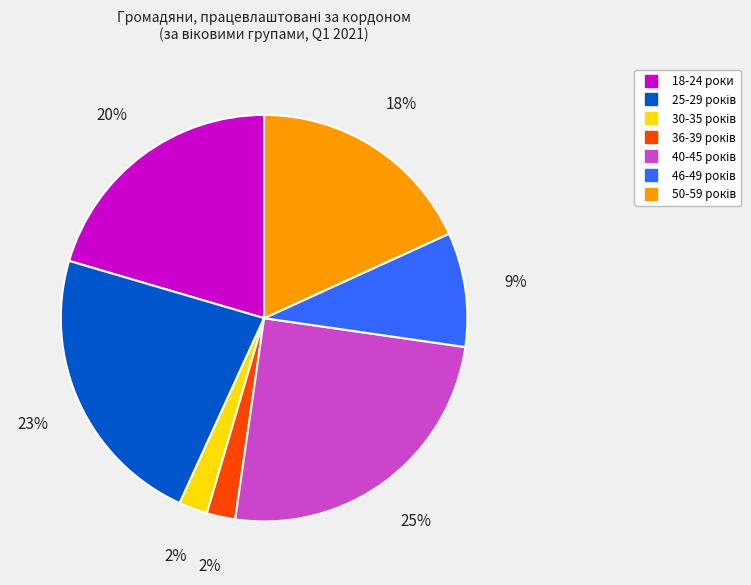

To the nearest percent, what is the average slice percentage?

14%